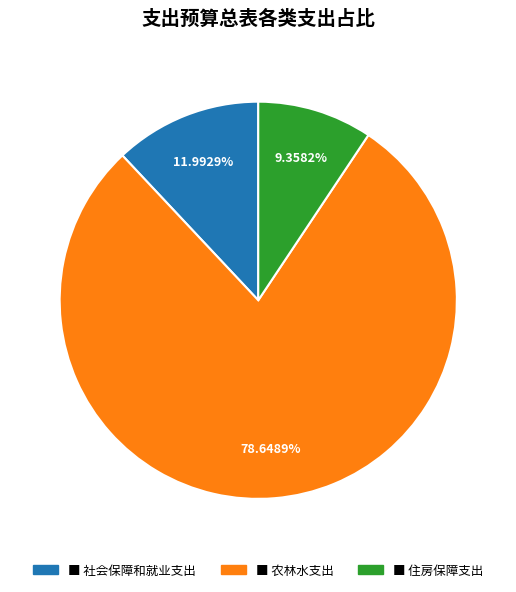

Does any single category account for the majority?

Yes